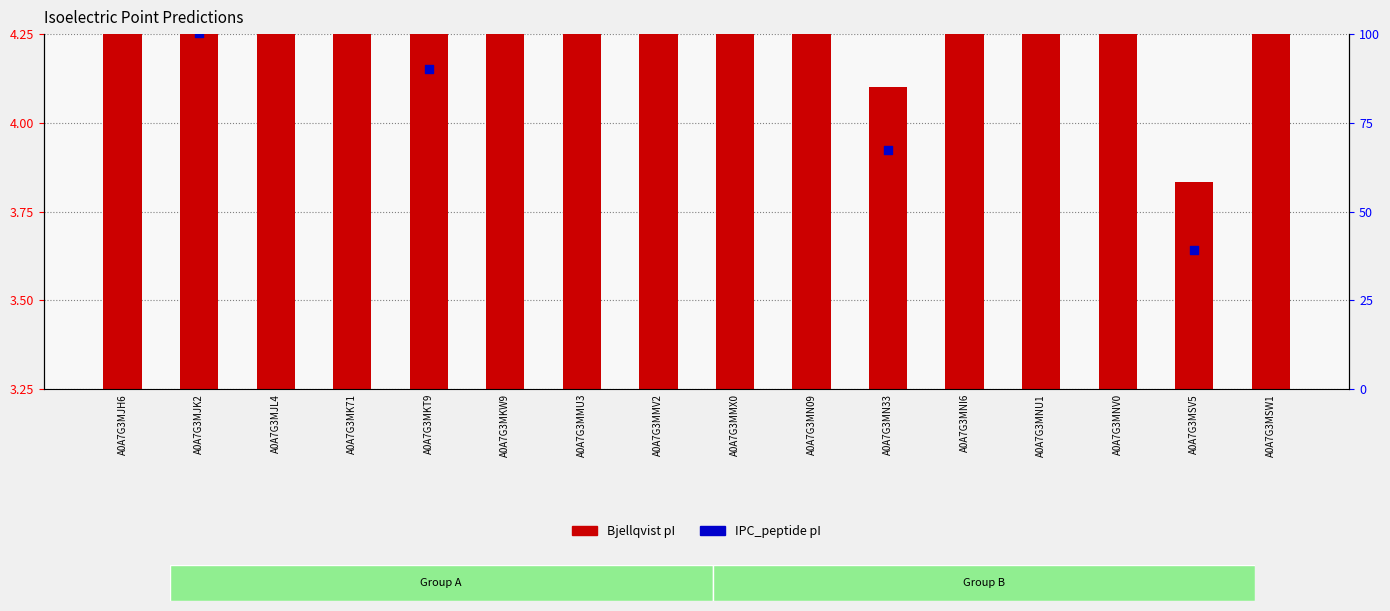

Is the value of Bjellqvist pI at A0A7G3MNV0 greater than the value of IPC_peptide pI at A0A7G3MNV0?

No